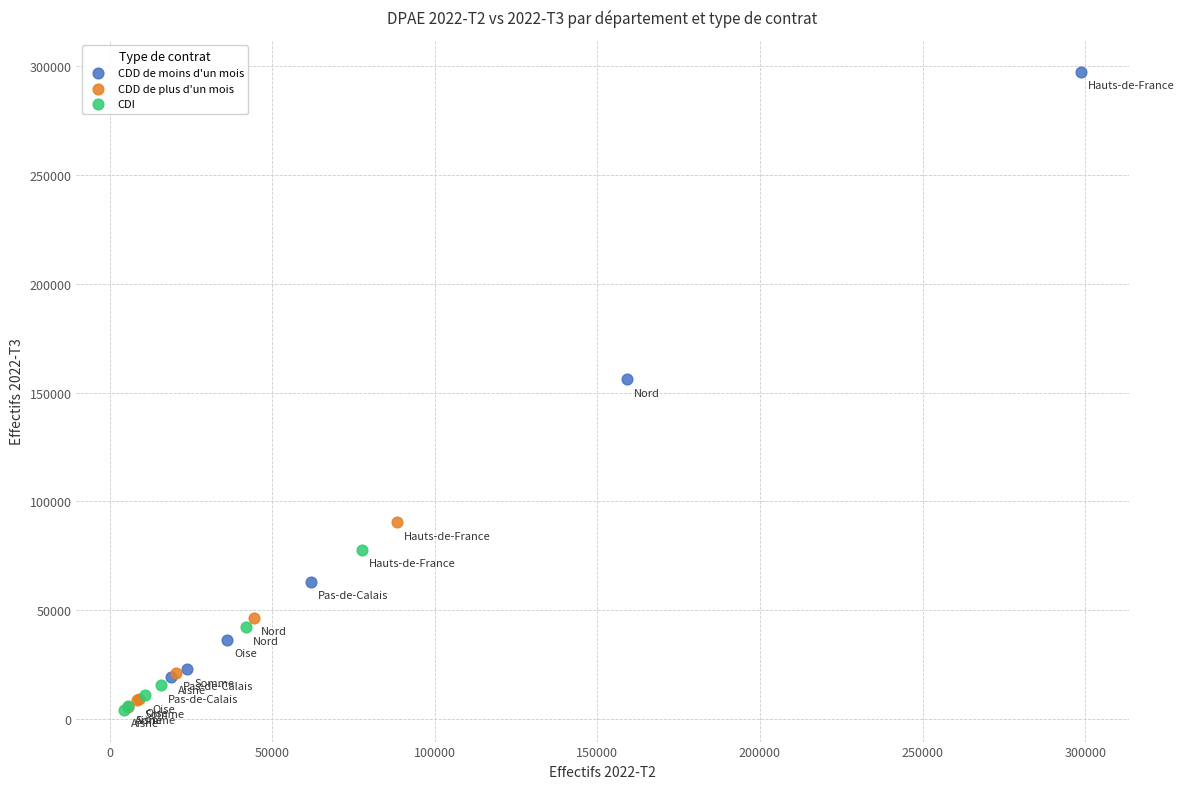

Which series contains the highest Y value?

CDD de moins d'un mois